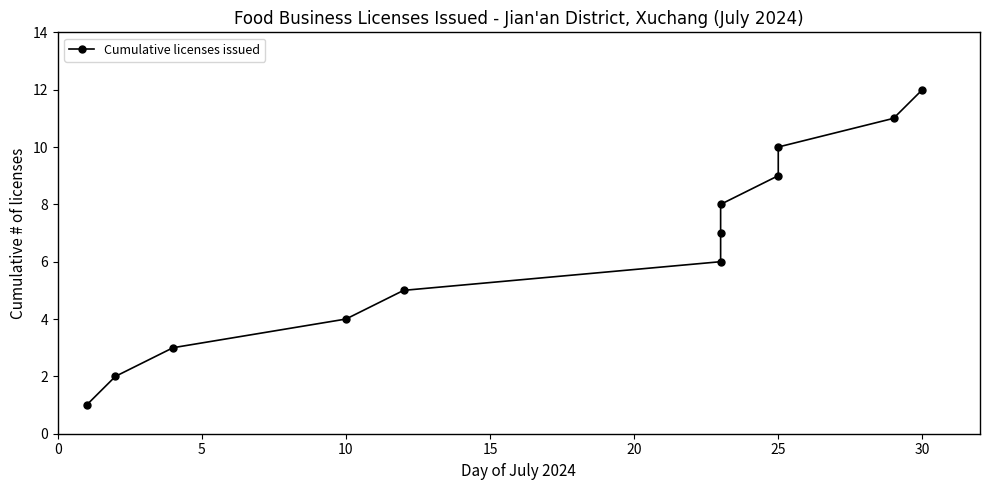

What is the sum of all values?

78